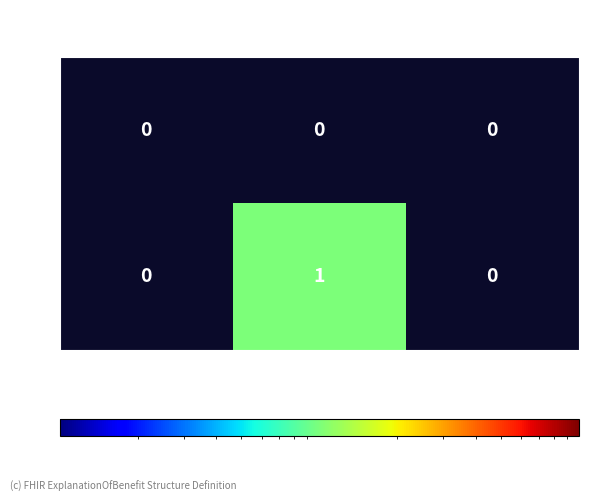

Reading left to right, extract all data points from this chart.

0: 0	0	0
1: 0	1	0